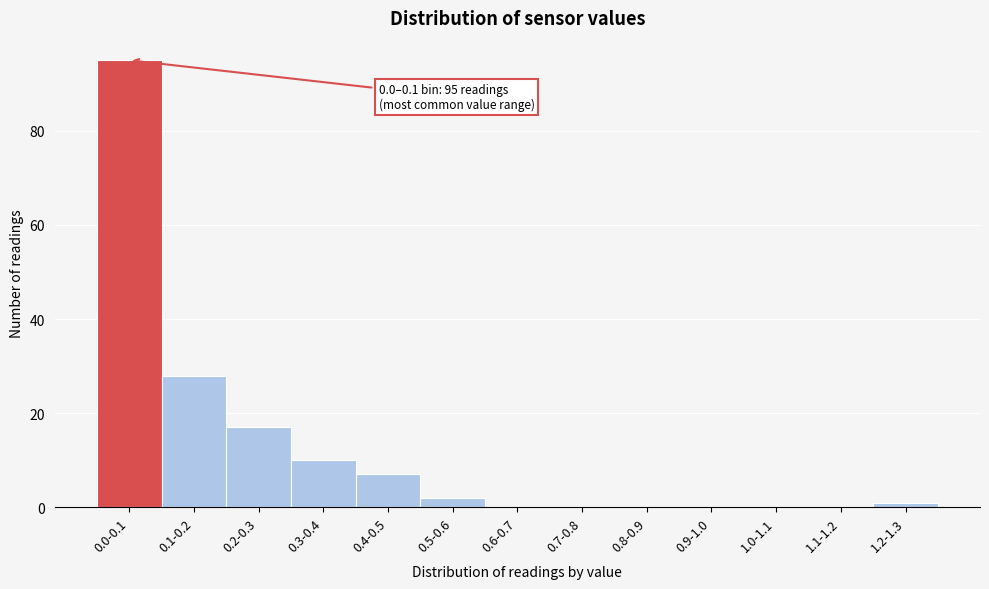

Reading right to left, what are all the values shown in this chart?

1.2-1.3=1	1.1-1.2=0	1.0-1.1=0	0.9-1.0=0	0.8-0.9=0	0.7-0.8=0	0.6-0.7=0	0.5-0.6=2	0.4-0.5=7	0.3-0.4=10	0.2-0.3=17	0.1-0.2=28	0.0-0.1=95